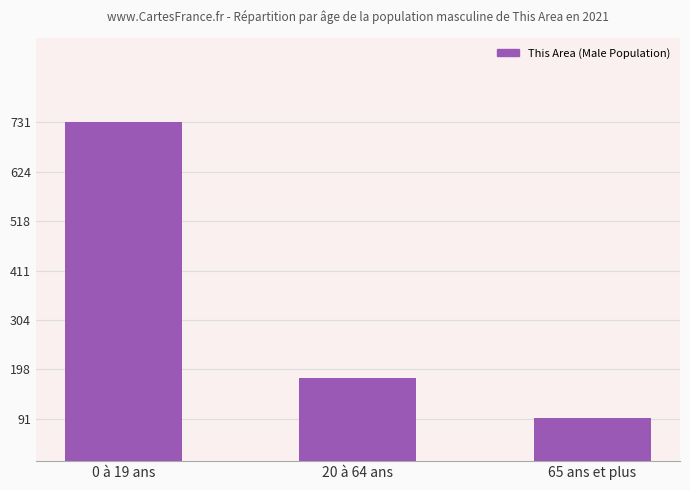

Reading right to left, list all the values displayed in this chart.

65 ans et plus=93	20 à 64 ans=180	0 à 19 ans=731